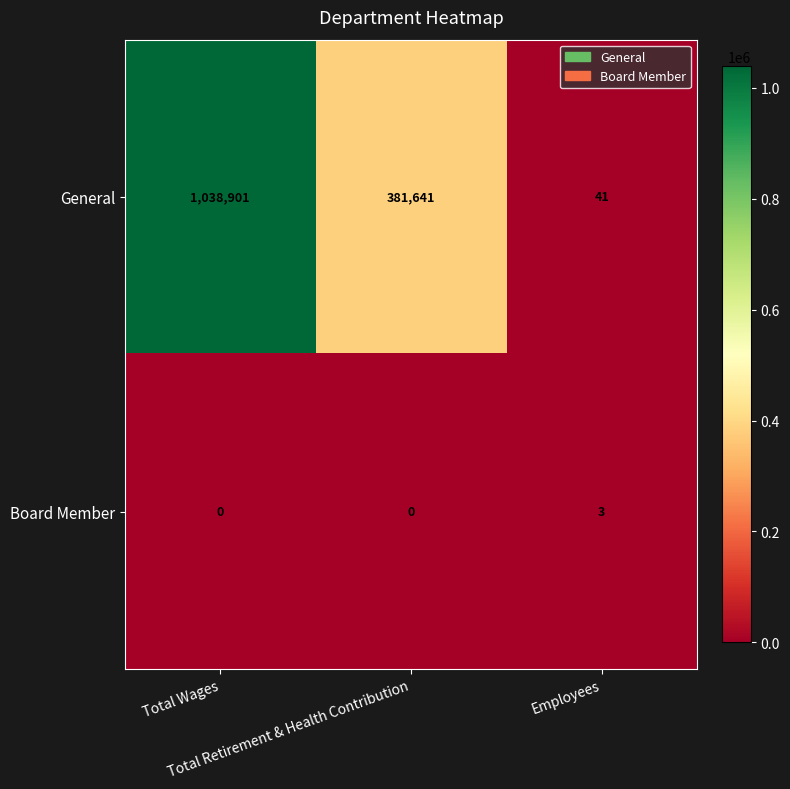

What is the sum of all Board Member values?

3